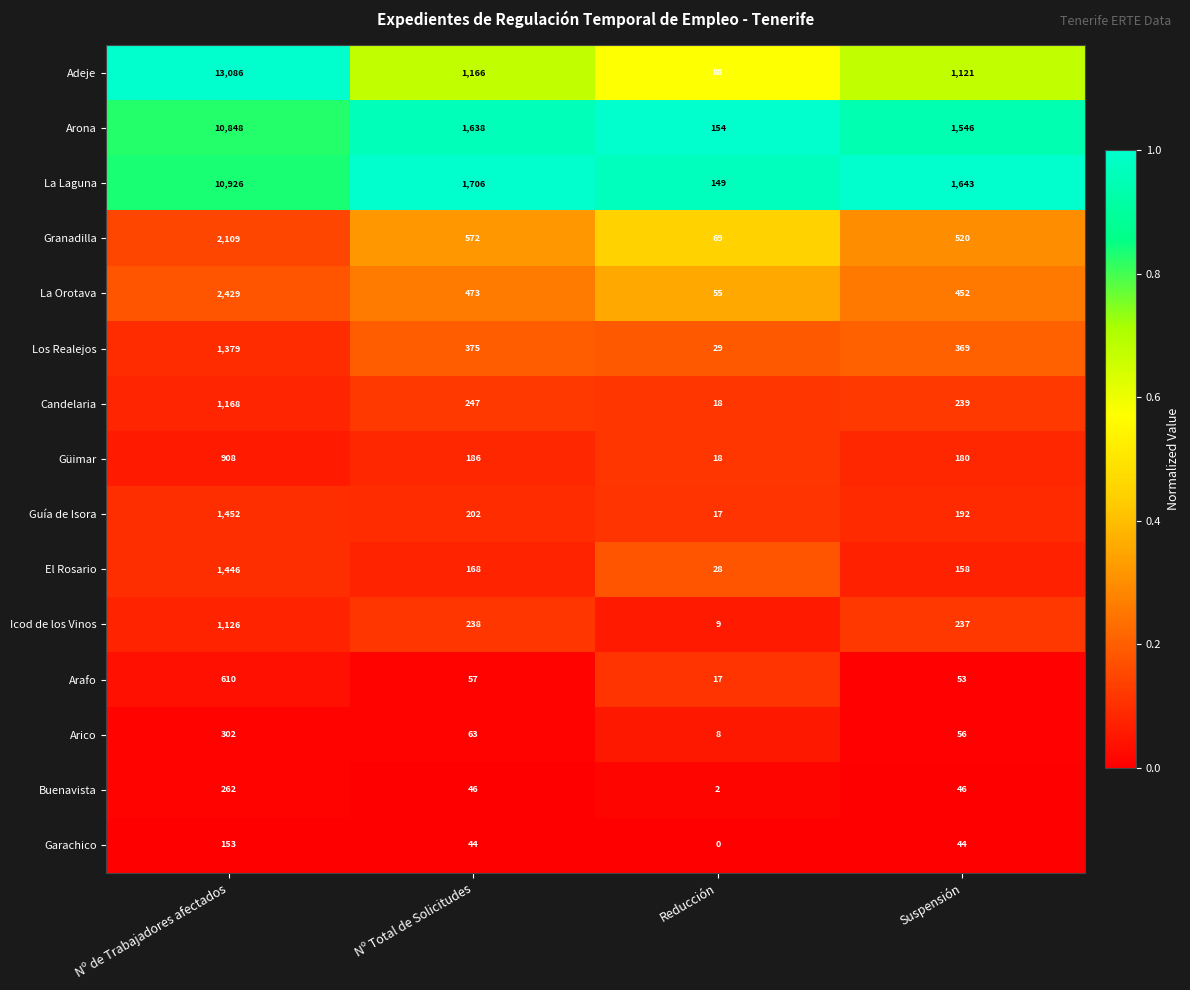

Which series has the widest spread of values?

Adeje